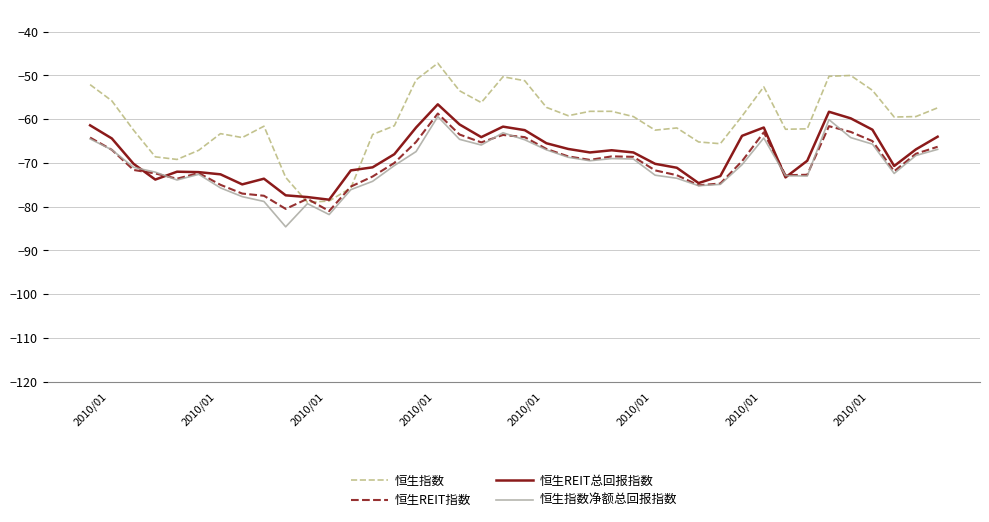

What is the minimum value for 恒生指数净额总回报指数?

-84.6